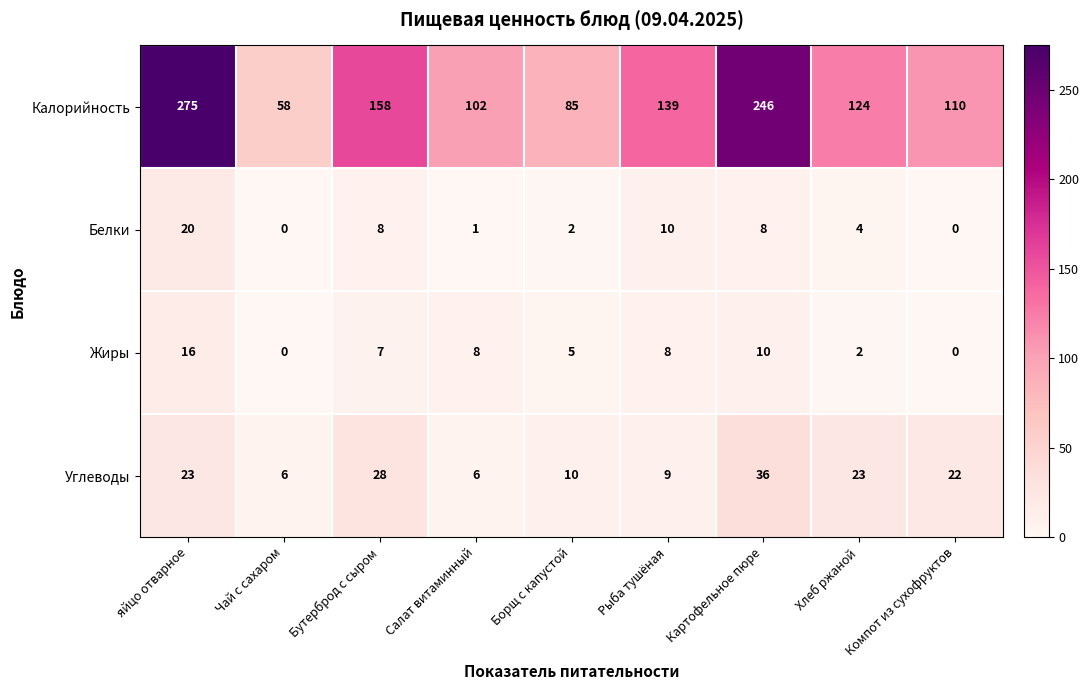

Which category has the highest value in the Белки series?

яйцо отварное